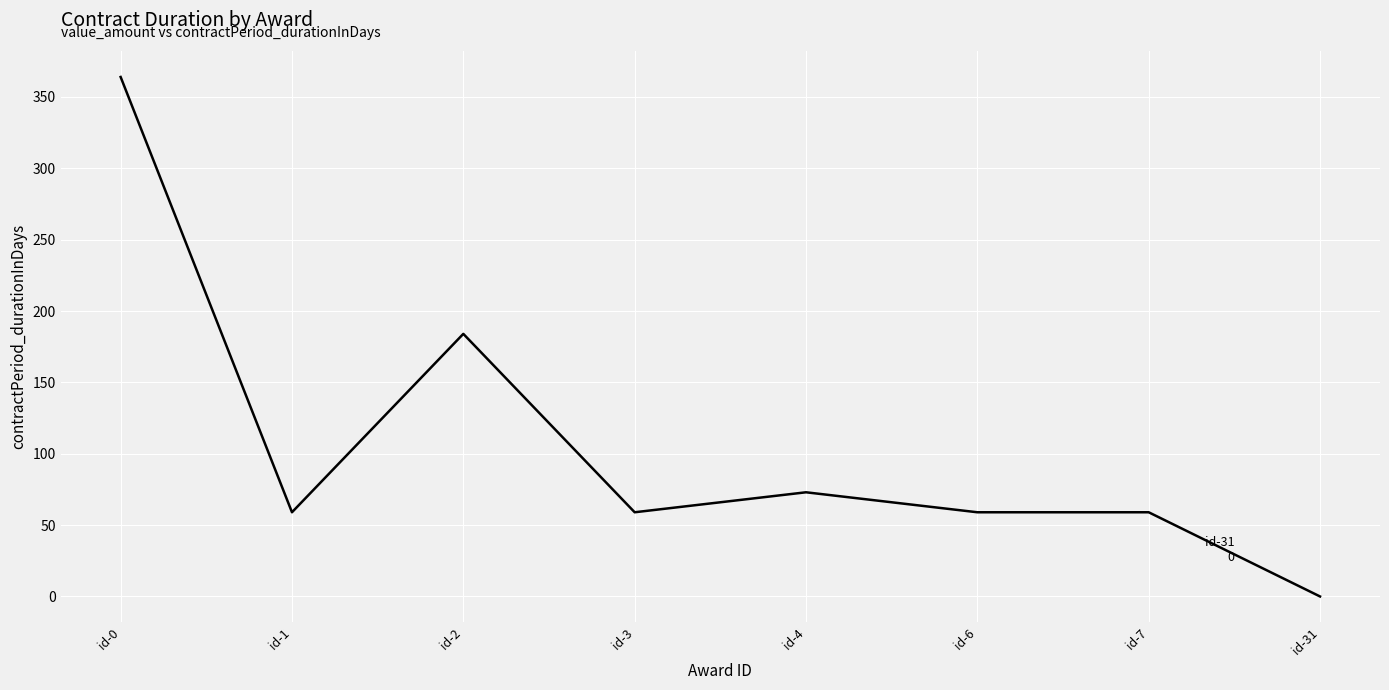

How many positive values are there?

7